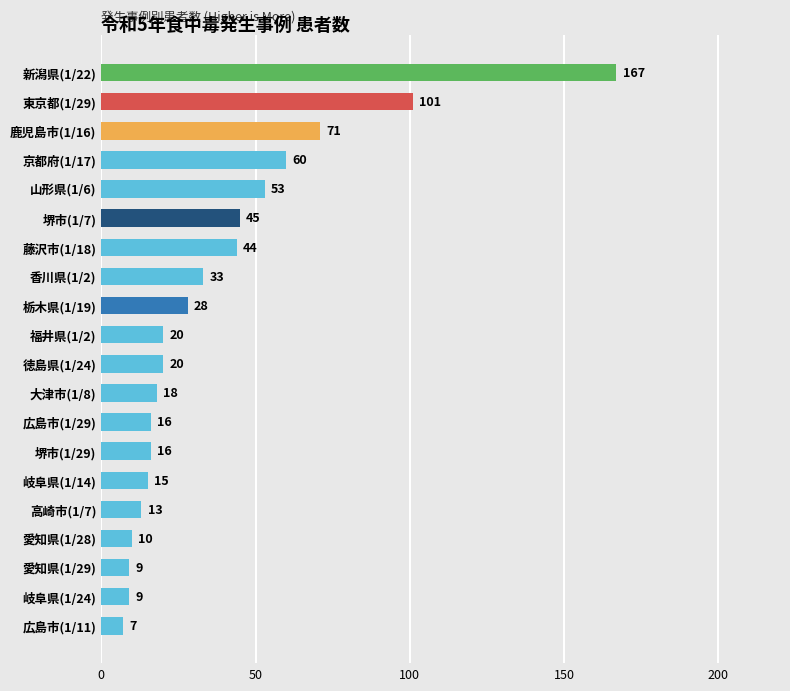

Between 岐阜県(1/24) and 高崎市(1/7), which is larger?

高崎市(1/7)